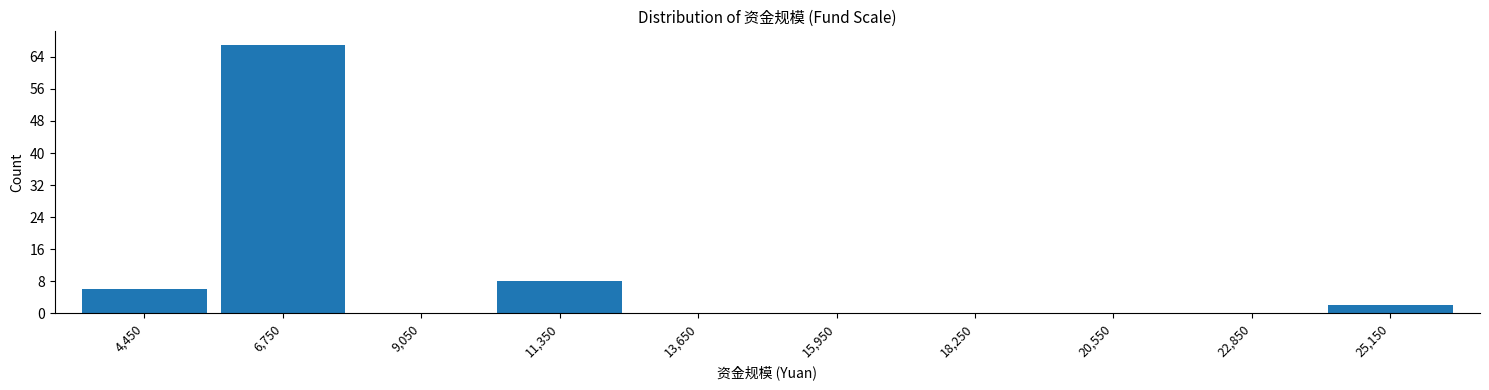

Reading left to right, transcribe this chart: for each bar, give the range it covers on the x-axis and its height. Neither the bar edges nor the heights are printed on the chart, so give them approximately, as read against the axes.

3300 to 5600: 6
5600 to 7900: 67
7900 to 10200: 0
10200 to 12500: 8
12500 to 14800: 0
14800 to 17100: 0
17100 to 19400: 0
19400 to 21700: 0
21700 to 24000: 0
24000 to 26300: 2